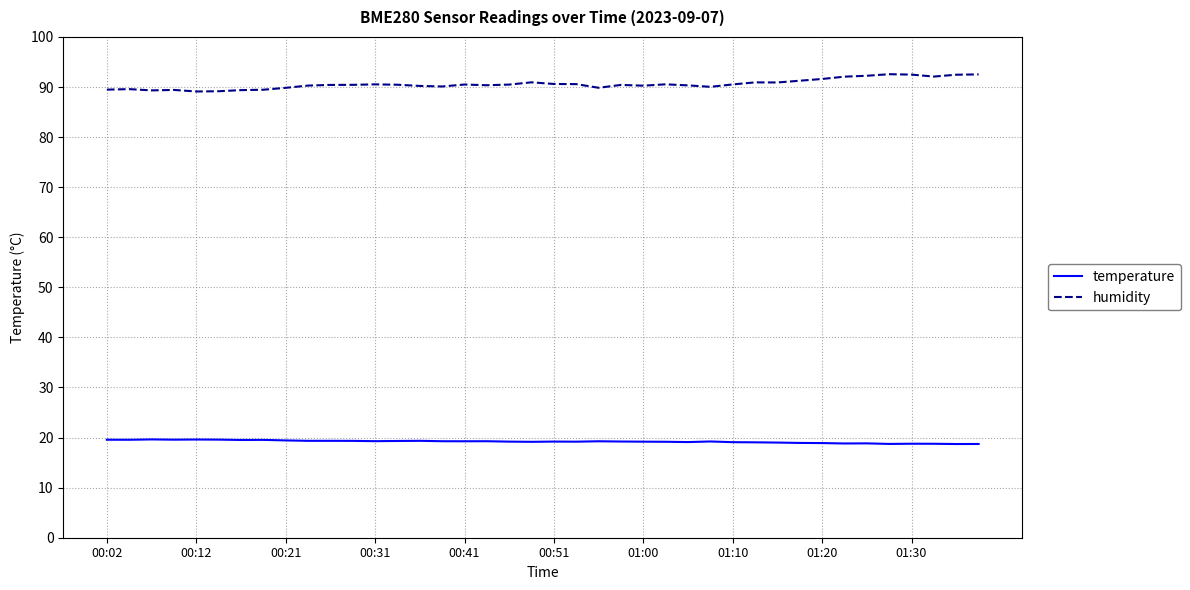

Rank the series by their average value, from lowest to highest.

temperature, humidity